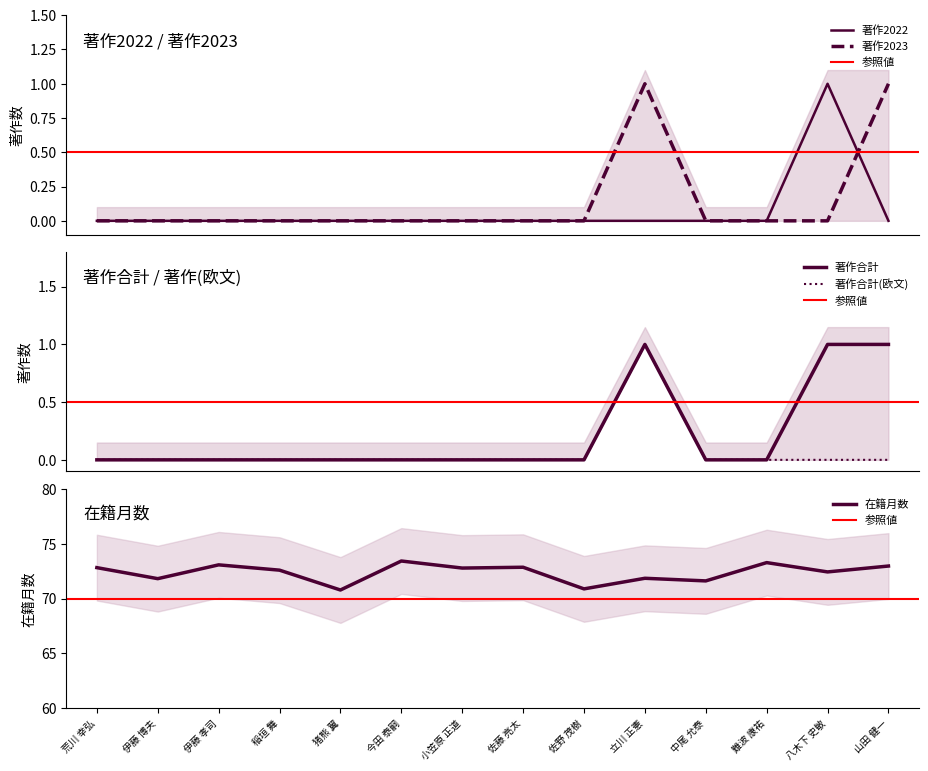

Does the chart have visible grid lines?

No